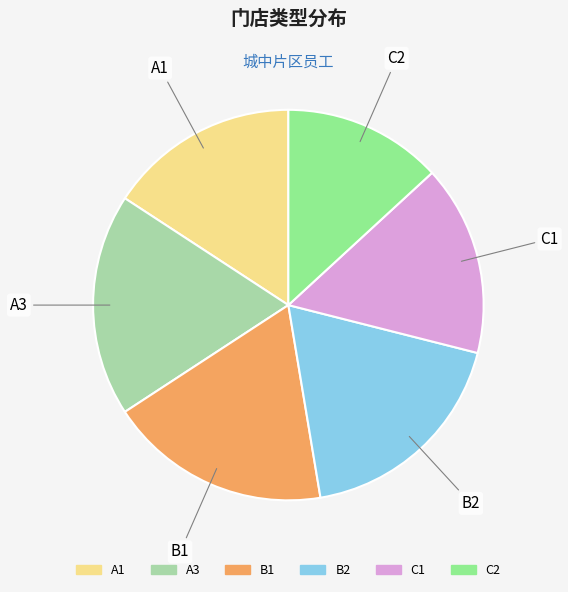

The B2 slice represents 26% of the pie. True or false?

False